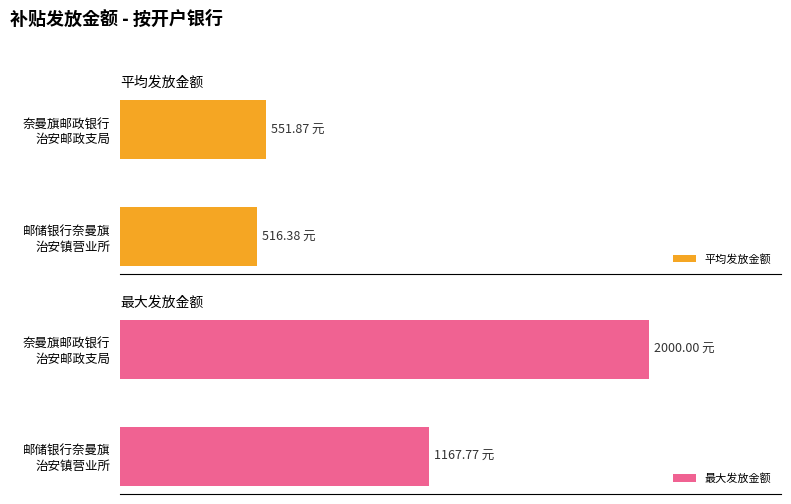

Reading left to right, what are all the values shown in this chart?

平均发放金额: 516.4	551.9
最大发放金额: 1167.8	2000.0